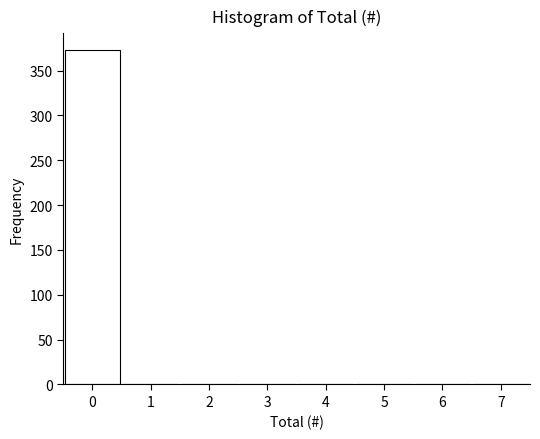

Reading left to right, list every bar in this chart as the range it spans on the x-axis followed by its height. The values are not printed on the chart, so give them approximately, as read against the axis.

-0.5 to 0.5: 375
0.5 to 1.5: 0
1.5 to 2.5: 0
2.5 to 3.5: 0
3.5 to 4.5: 0
4.5 to 5.5: 0
5.5 to 6.5: 0
6.5 to 7.5: 0